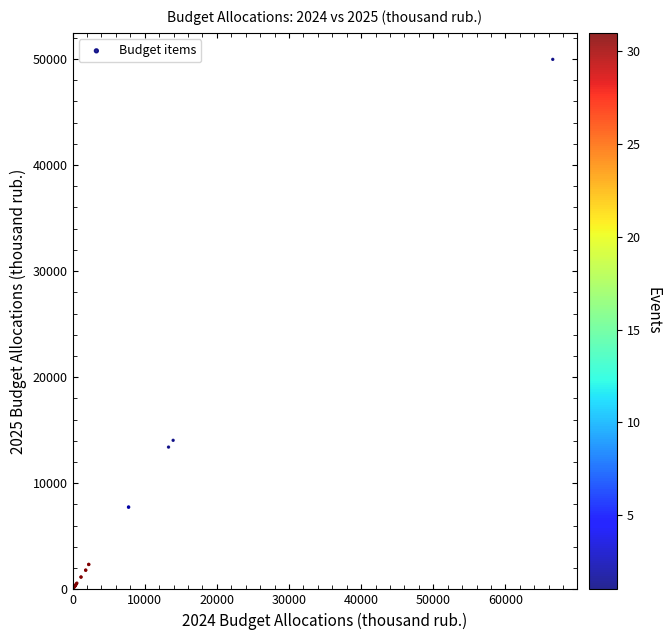

What Y value in the scatter plot is closest to 24979?

14049.5